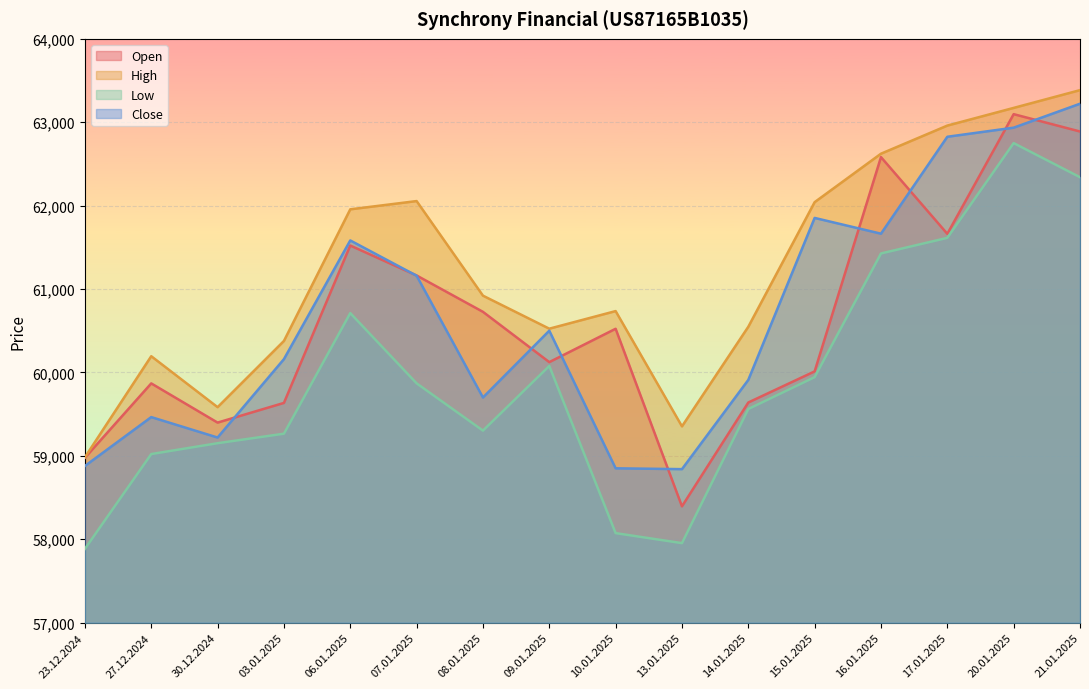

At which label is High closest to 61184?

08.01.2025